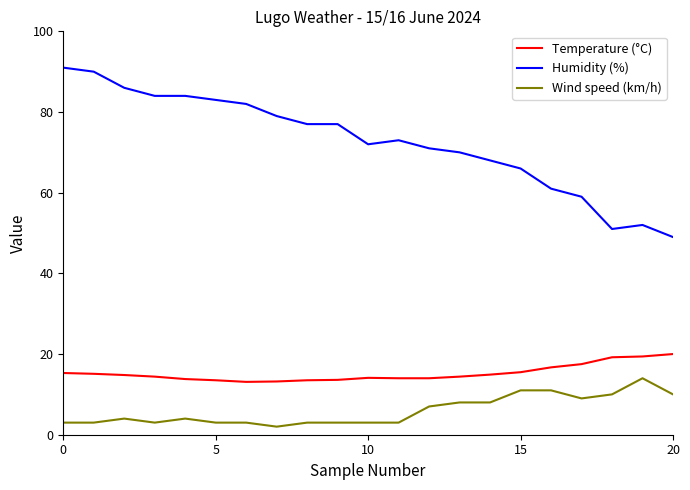

Which series has the largest range (max minus min)?

Humidity (%)